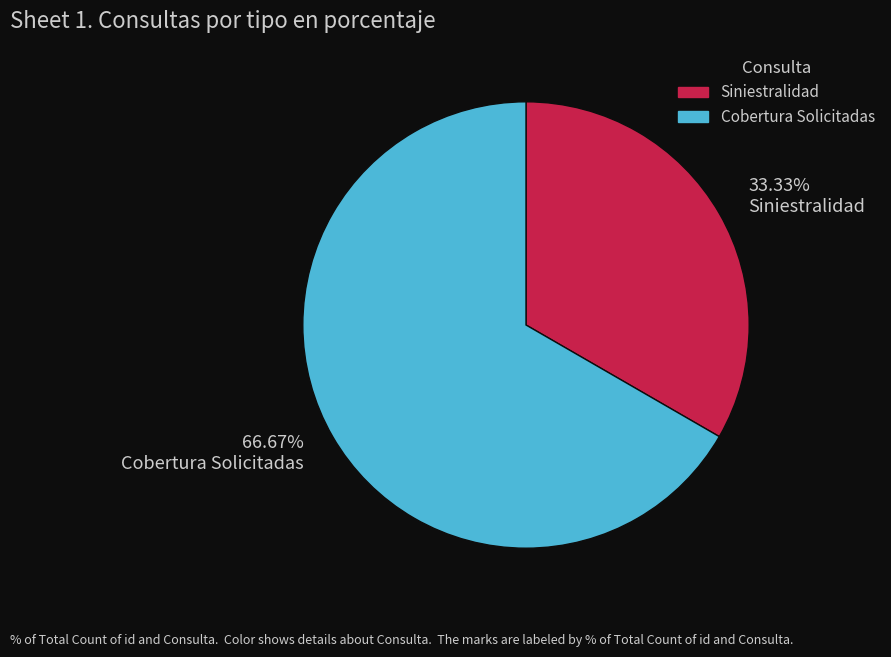

The Cobertura Solicitadas slice represents 61% of the pie. True or false?

False